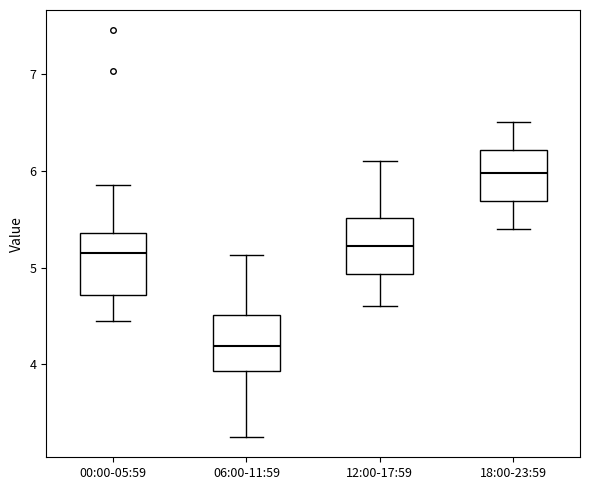

Which box's median line is the lowest?

06:00-11:59